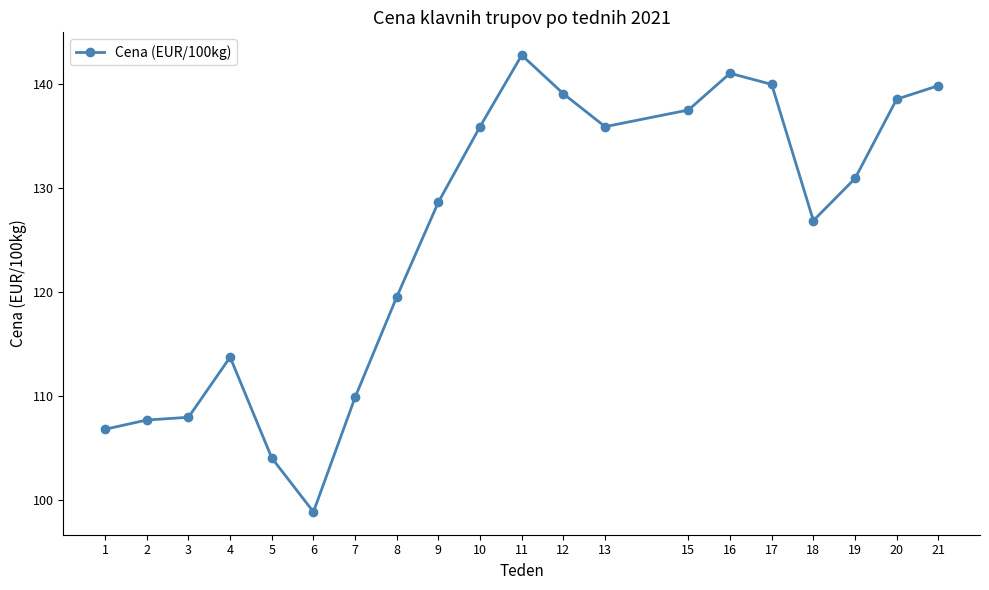

What is the maximum value shown in the chart?

142.8